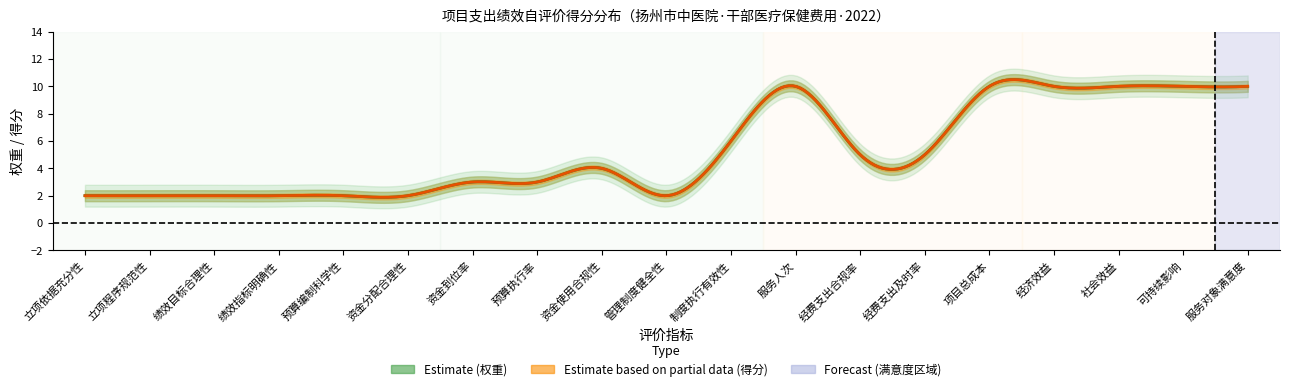

Where is score nearest to the value 6?

制度执行有效性